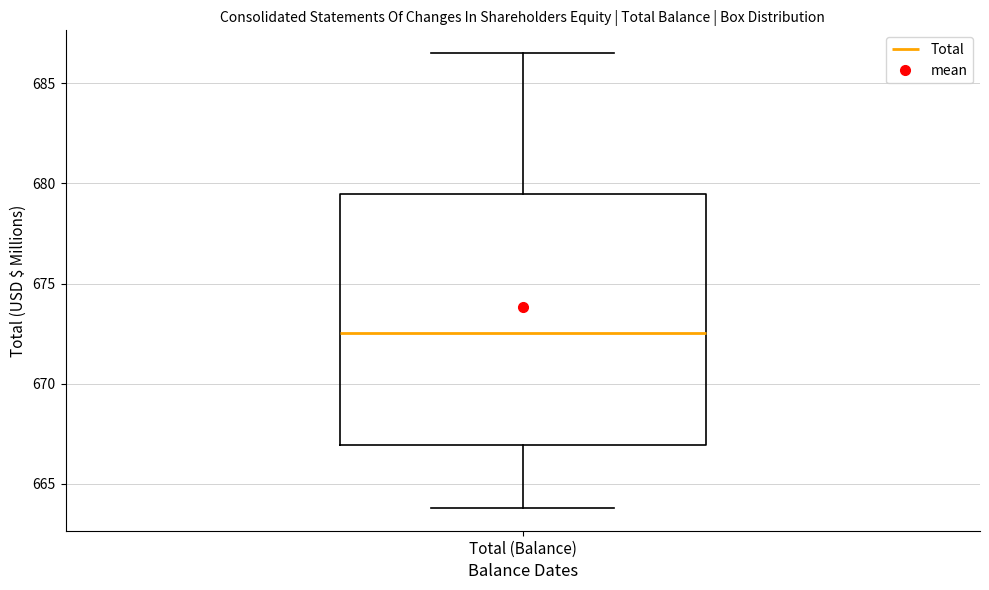

Where is the upper edge of the box for Total (Balance) on the y-axis? The values are not printed on the chart, so give them approximately, as read against the axis.

679.5